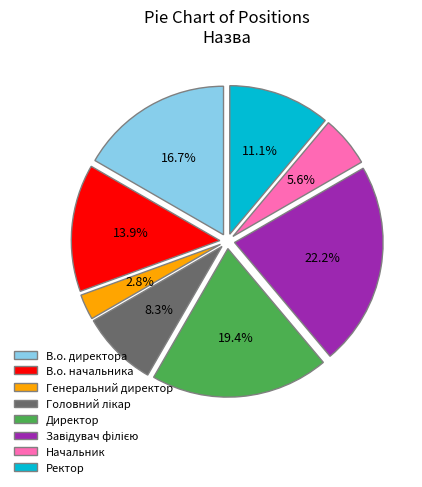

To the nearest percent, what percentage of the pie is В.о. начальника?

14%